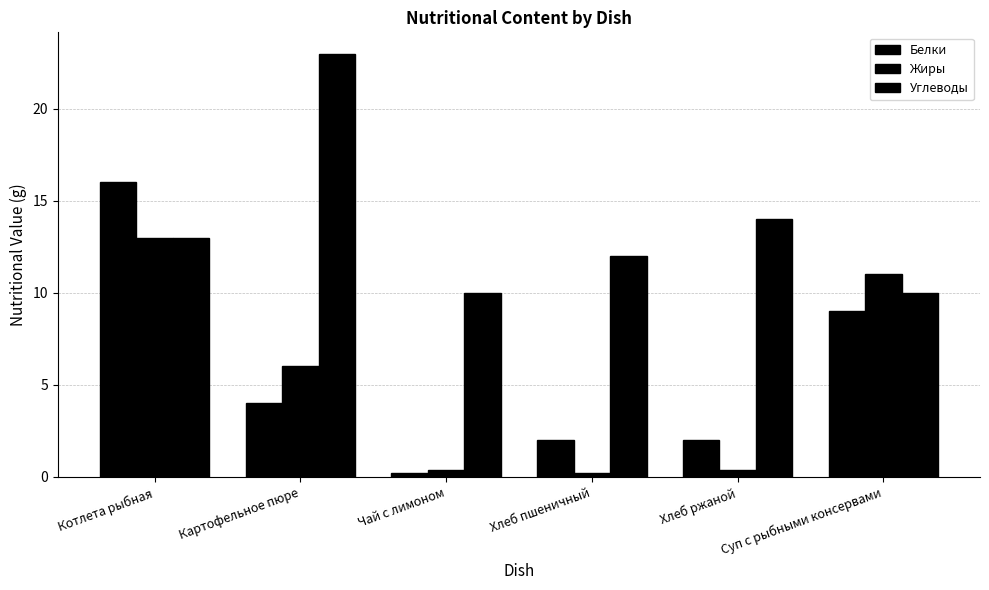

Read the Углеводы value at Суп с рыбными консервами.

10.0